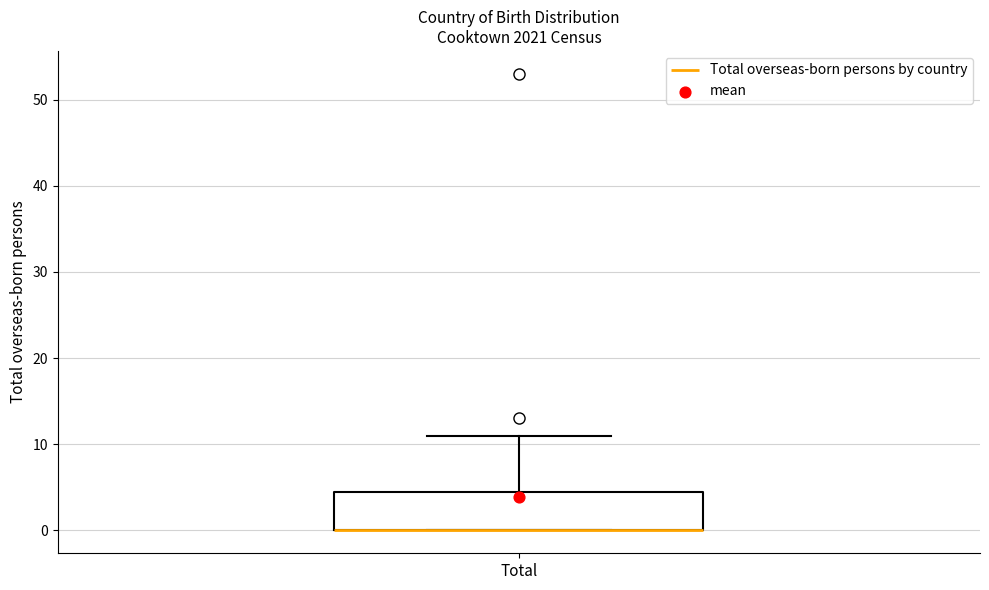

Transcribe this box plot: give where the median line is, the range the box spans, and where the two whiskers end, as read against the y-axis. The values are not printed on the chart, so give them approximately, as read against the axis.

median 0 (drawn on the box's lower edge), box 0 to 5, whiskers 0 to 11